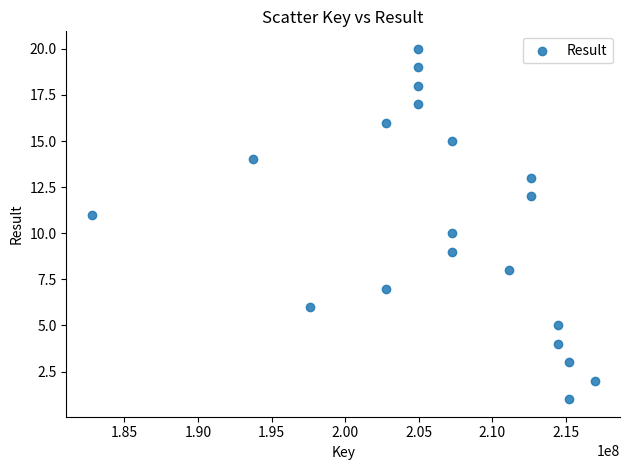

What is the range of X values (max minus min)?

34203621